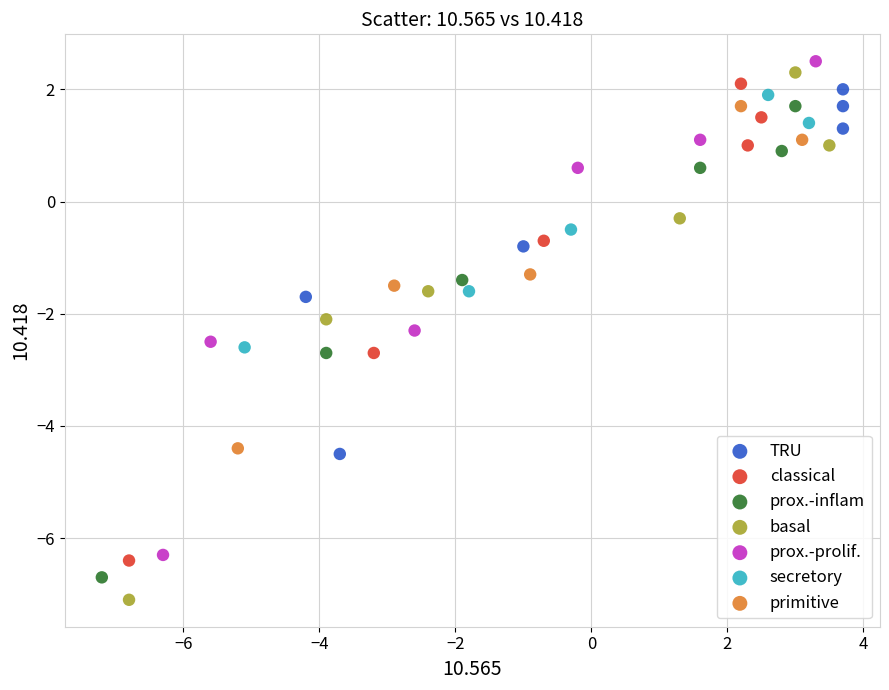

Which series has the widest spread of Y values?

basal